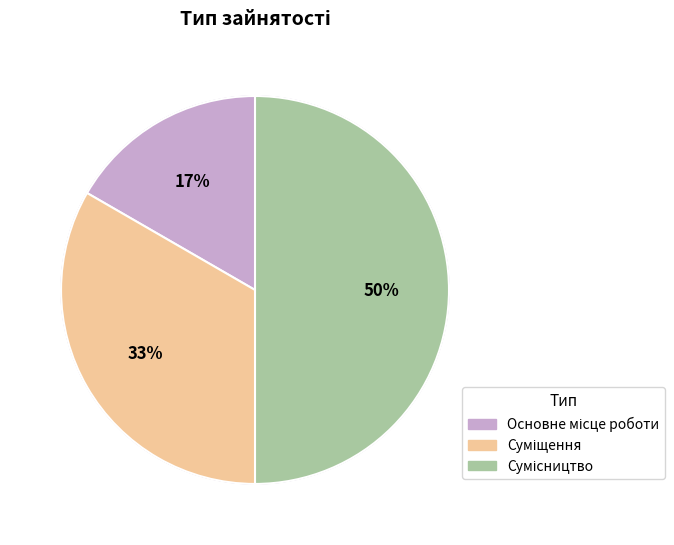

What percentage is the Основне місце роботи slice, to the nearest percent?

17%